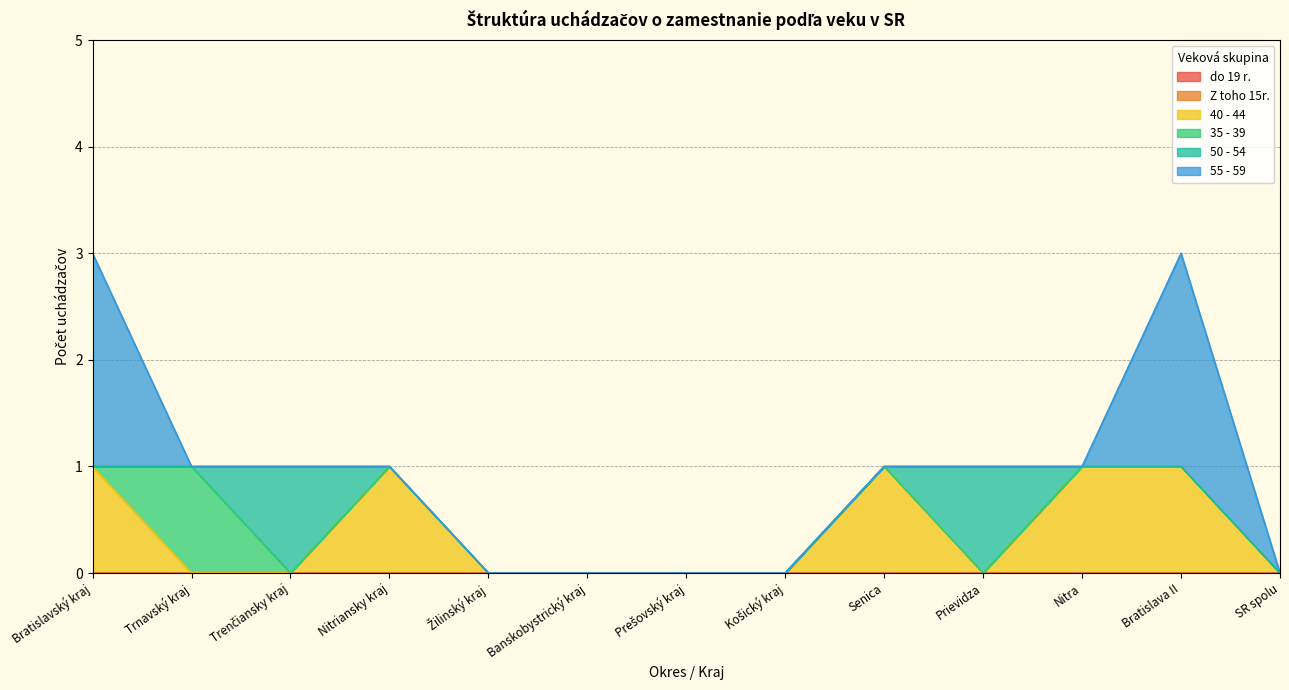

True or false: 50 - 54 has more than 0 points higher than both neighbors.

True